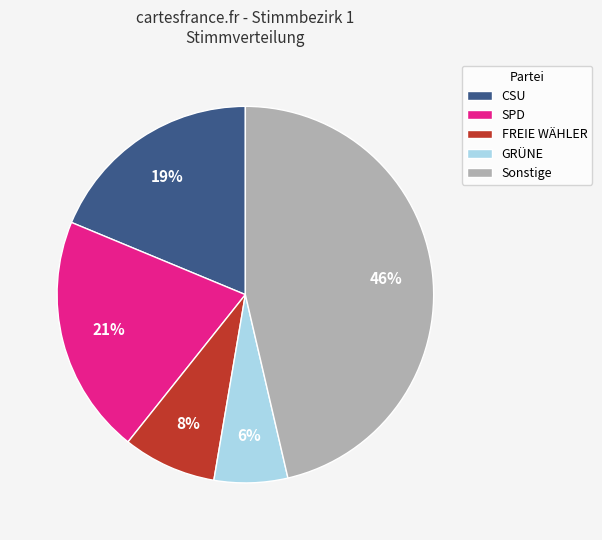

The GRÜNE slice represents 20% of the pie. True or false?

False